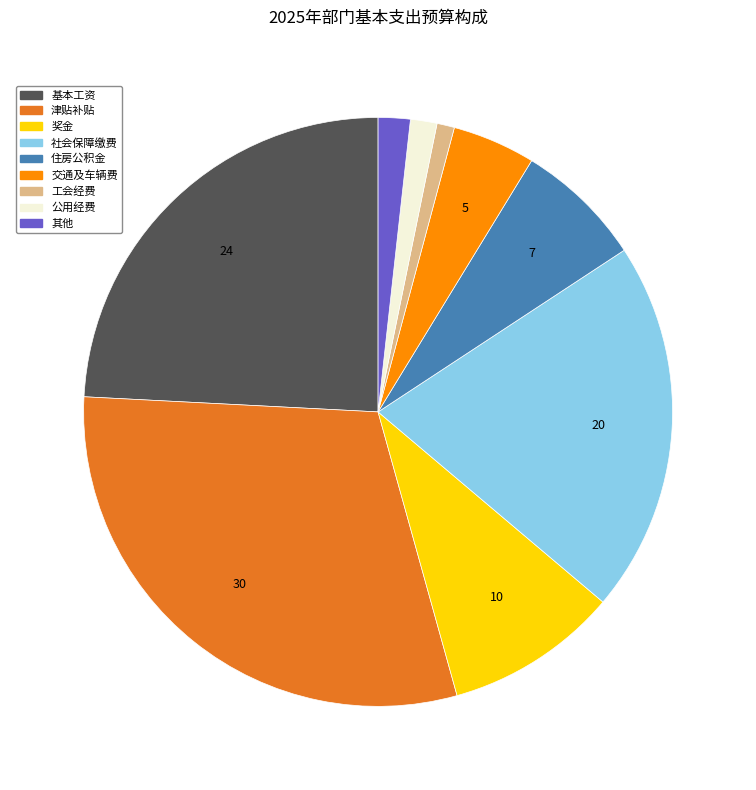

Is there any slice that represents more than half of the pie?

No